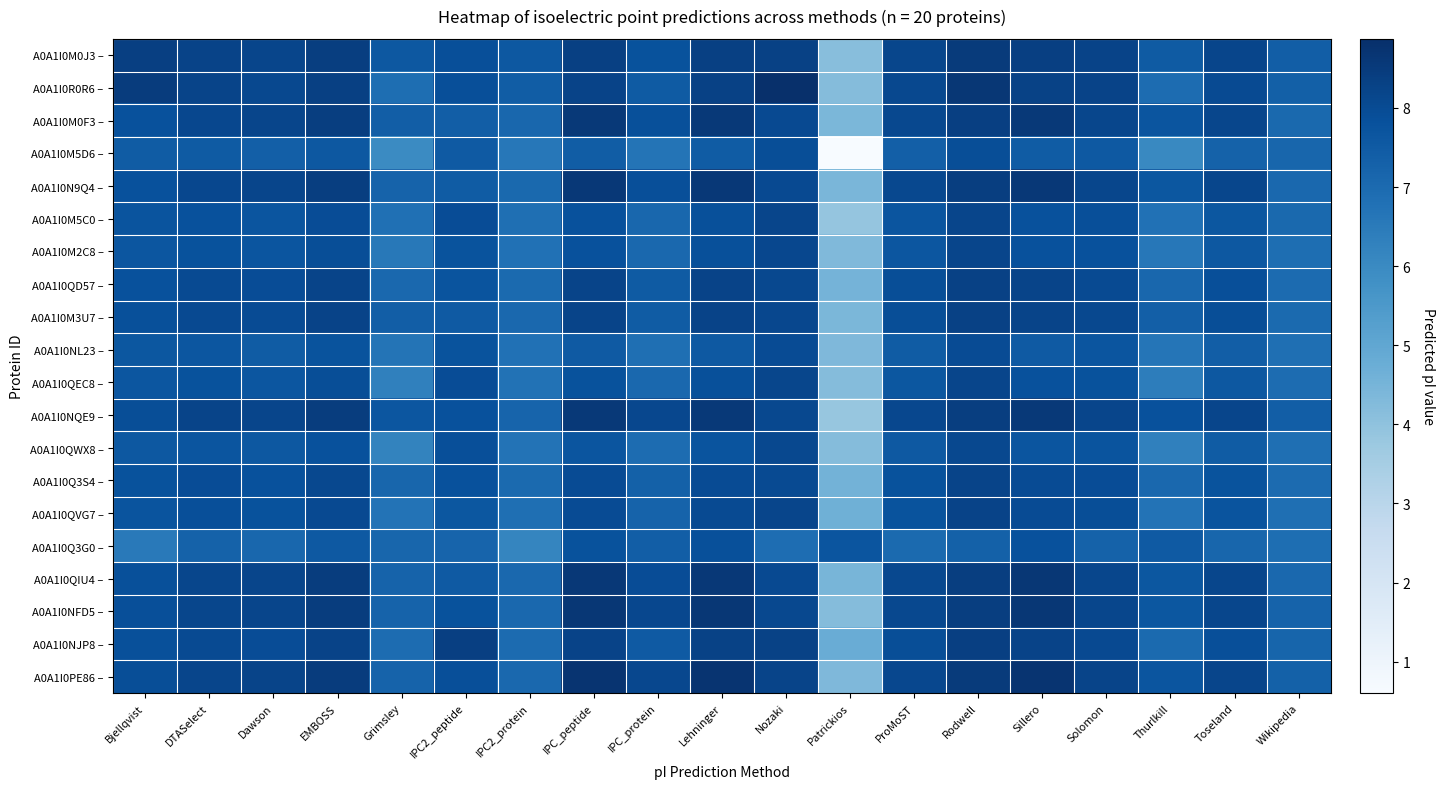

What is the difference between the highest and lowest values at IPC2_protein?

1.5